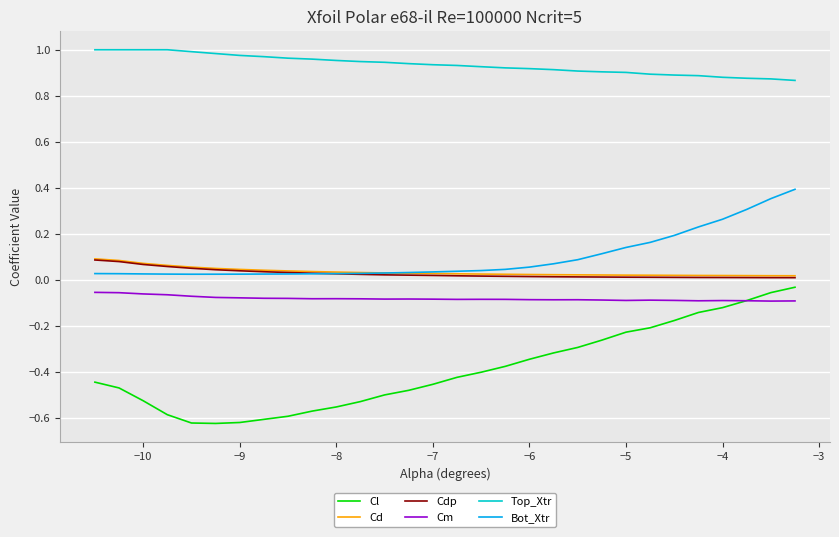

Which series has the largest total across all categories?

Top_Xtr